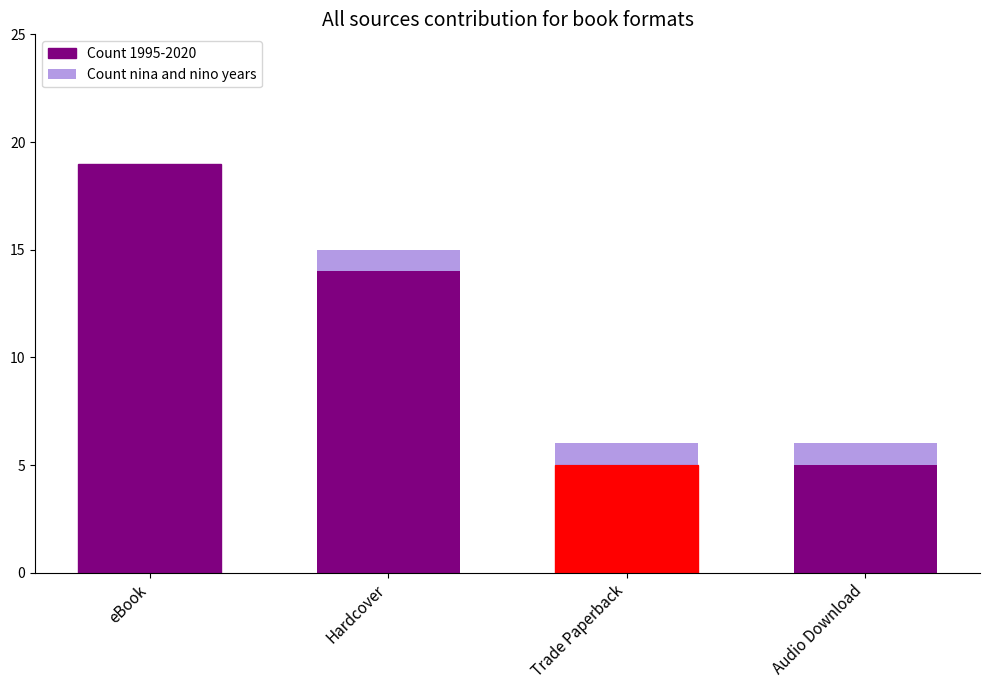

What is the highest value of the Count 1995-2020 series?

19